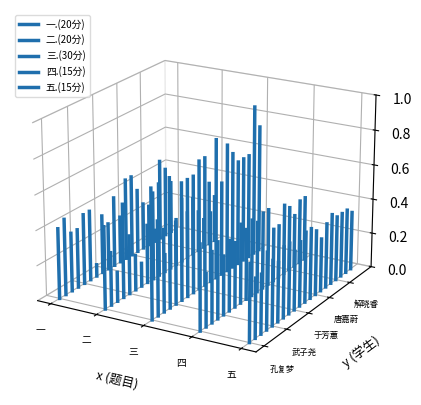

Is the value of 四.(15分) at 一 greater than the value of 二.(20分) at 一?

No